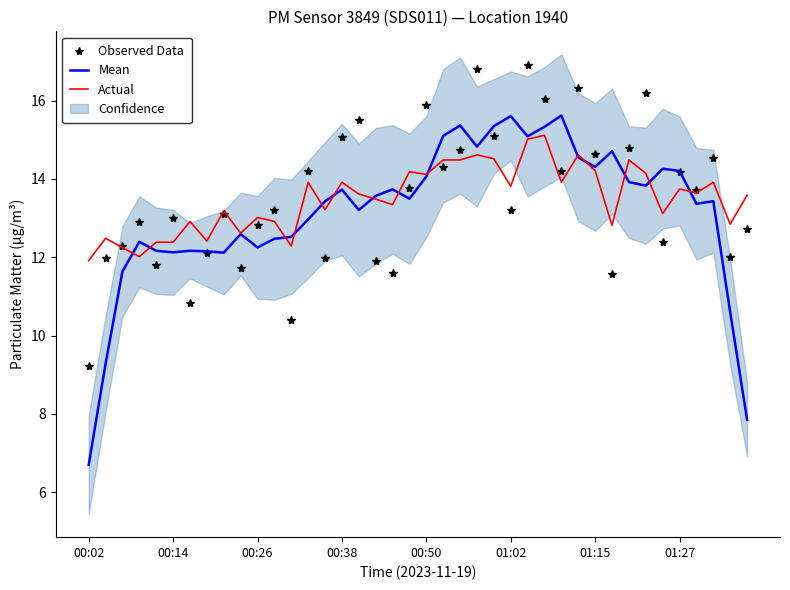

What value does the Mean series have at 32?

13.9